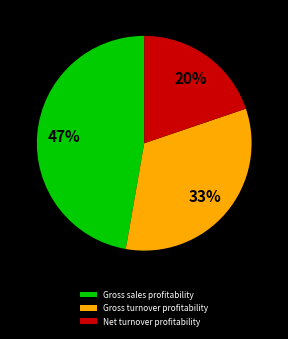

True or false: Net turnover profitability accounts for 12% of the total.

False